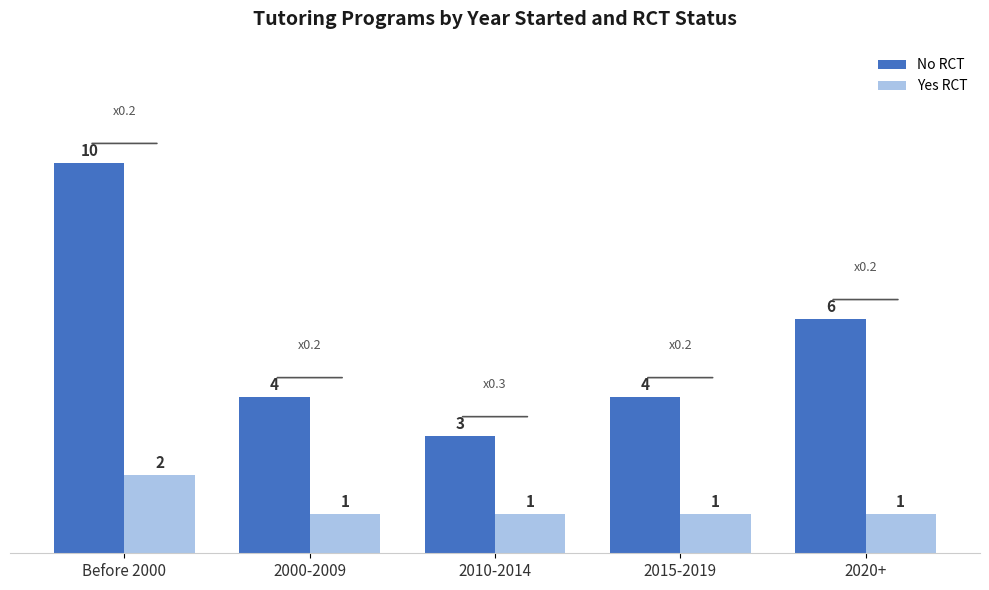

The Yes RCT series shows 1 at 2010-2014. True or false?

True